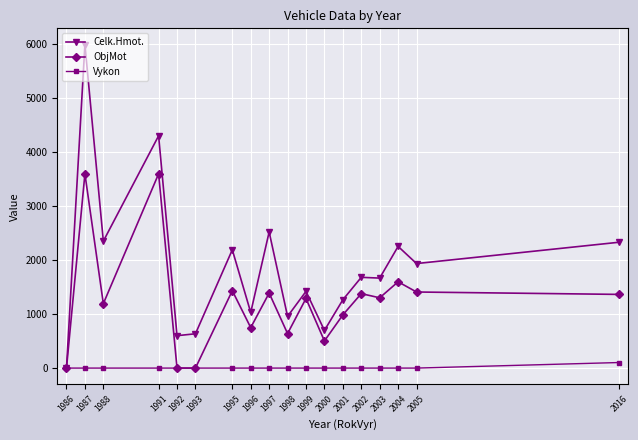

Where is Celk.Hmot. nearest to the value 2995?

1997